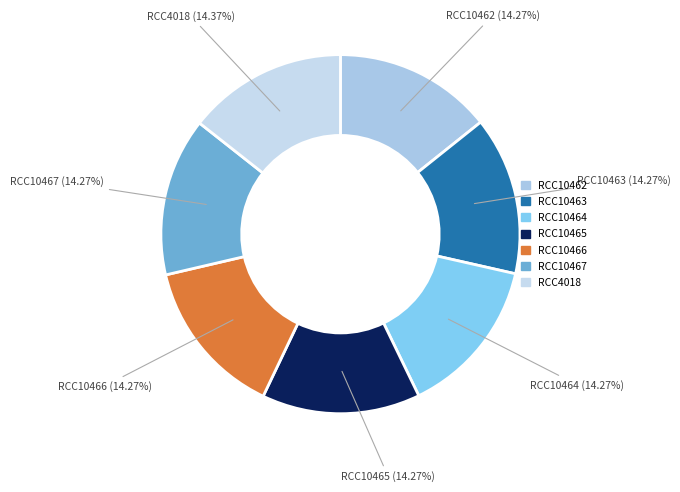

Combined, what portion of the pie is RCC10467 and RCC10463?

28.5%